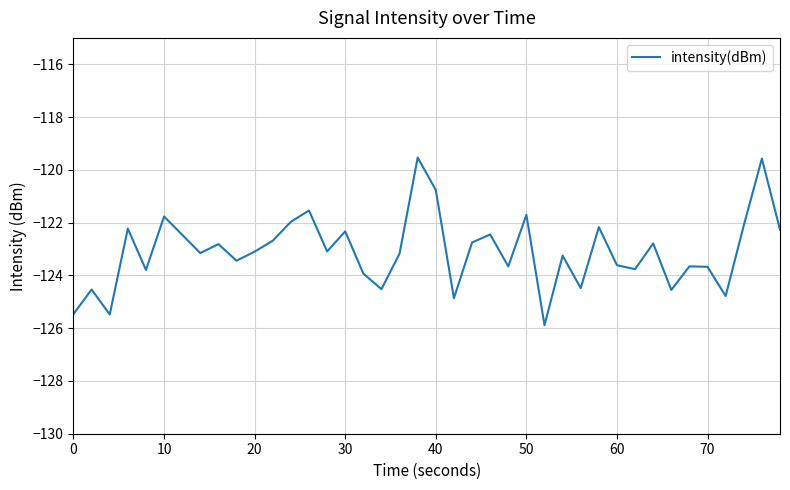

Count the number of data series in this chart.

1